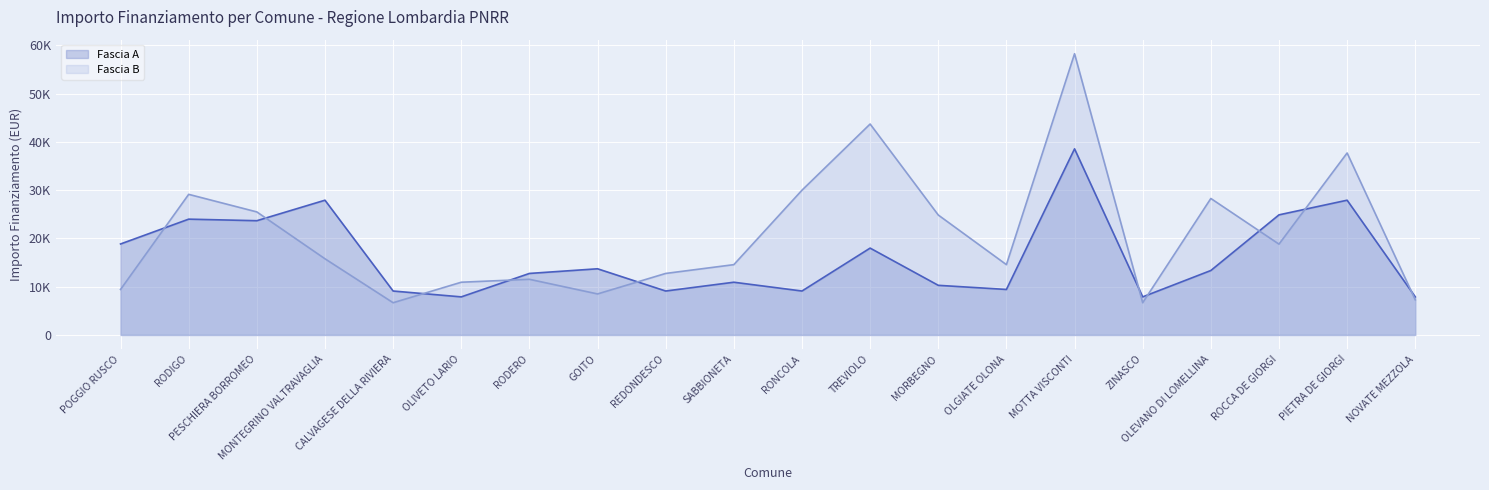

What position from the right is RODERO?

14